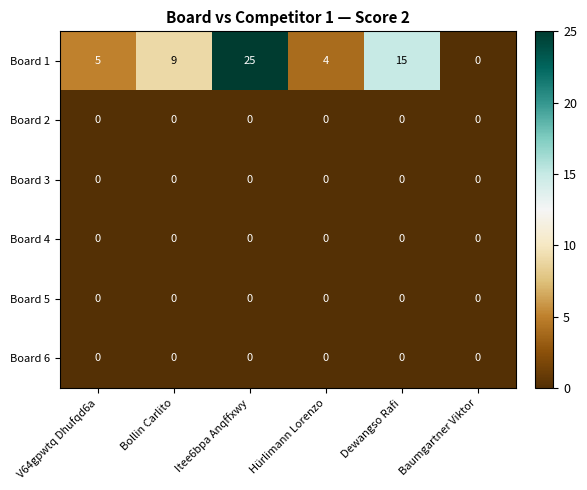

Which series changed the most between Hürlimann Lorenzo and Baumgartner Viktor?

Board 1